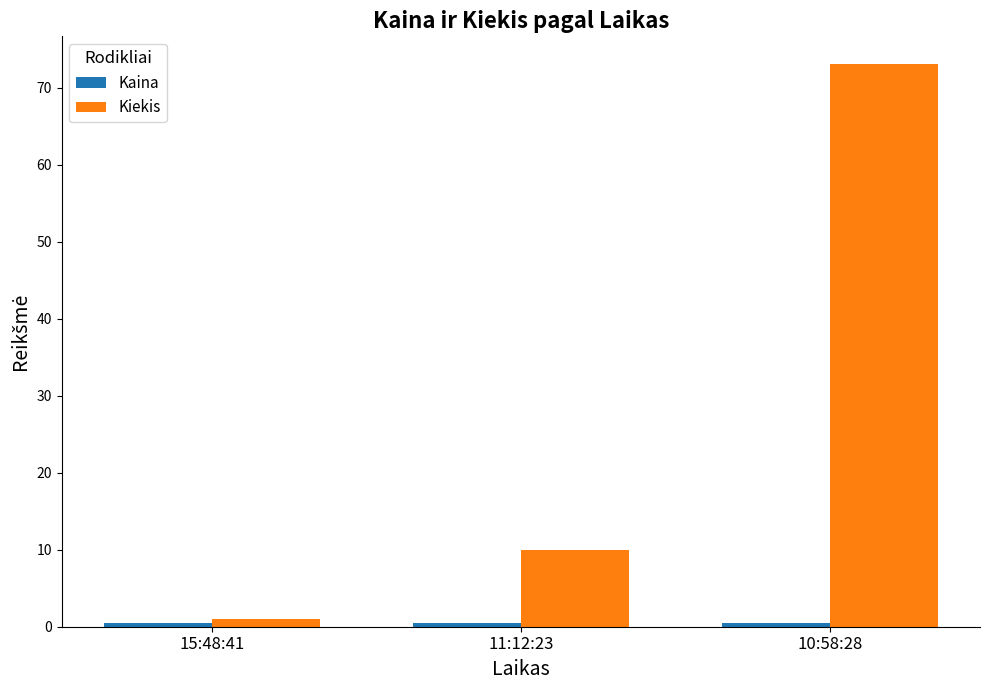

The Kiekis series shows 10.0 at 11:12:23. True or false?

True